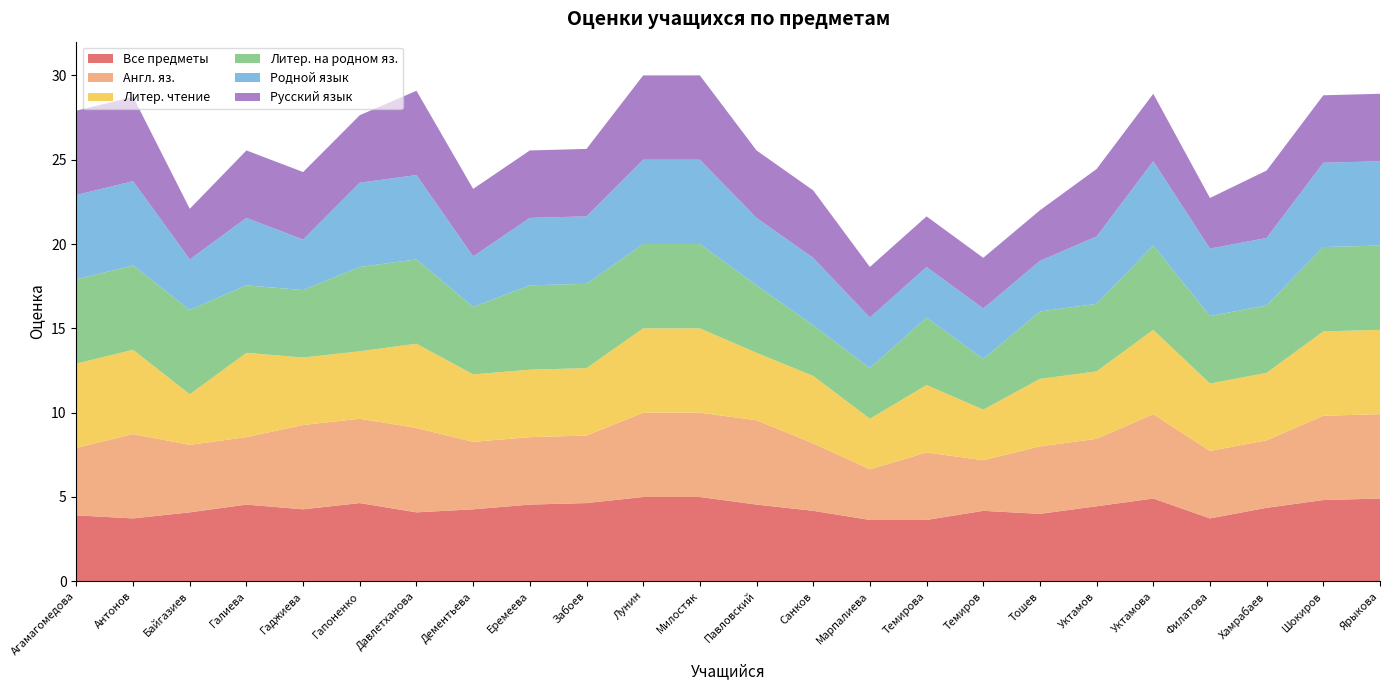

Reading left to right, extract all data points from this chart.

Все предметы: 3.9	3.7	4.1	4.5	4.3	4.6	4.1	4.3	4.5	4.6	5.0	5.0	4.5	4.2	3.6	3.6	4.2	4.0	4.5	4.9	3.7	4.4	4.8	4.9
Англ. яз.: 4.0	5.0	4.0	4.0	5.0	5.0	5.0	4.0	4.0	4.0	5.0	5.0	5.0	4.0	3.0	4.0	3.0	4.0	4.0	5.0	4.0	4.0	5.0	5.0
Литер. чтение: 5.0	5.0	3.0	5.0	4.0	4.0	5.0	4.0	4.0	4.0	5.0	5.0	4.0	4.0	3.0	4.0	3.0	4.0	4.0	5.0	4.0	4.0	5.0	5.0
Литер. на родном яз.: 5.0	5.0	5.0	4.0	4.0	5.0	5.0	4.0	5.0	5.0	5.0	5.0	4.0	3.0	3.0	4.0	3.0	4.0	4.0	5.0	4.0	4.0	5.0	5.0
Родной язык: 5.0	5.0	3.0	4.0	3.0	5.0	5.0	3.0	4.0	4.0	5.0	5.0	4.0	4.0	3.0	3.0	3.0	3.0	4.0	5.0	4.0	4.0	5.0	5.0
Русский язык: 5.0	5.0	3.0	4.0	4.0	4.0	5.0	4.0	4.0	4.0	5.0	5.0	4.0	4.0	3.0	3.0	3.0	3.0	4.0	4.0	3.0	4.0	4.0	4.0